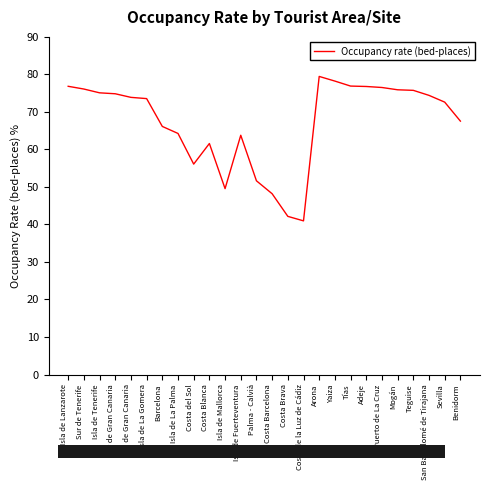

The chart shows a value of 27.7 at Costa de la Luz de Cádiz. True or false?

False